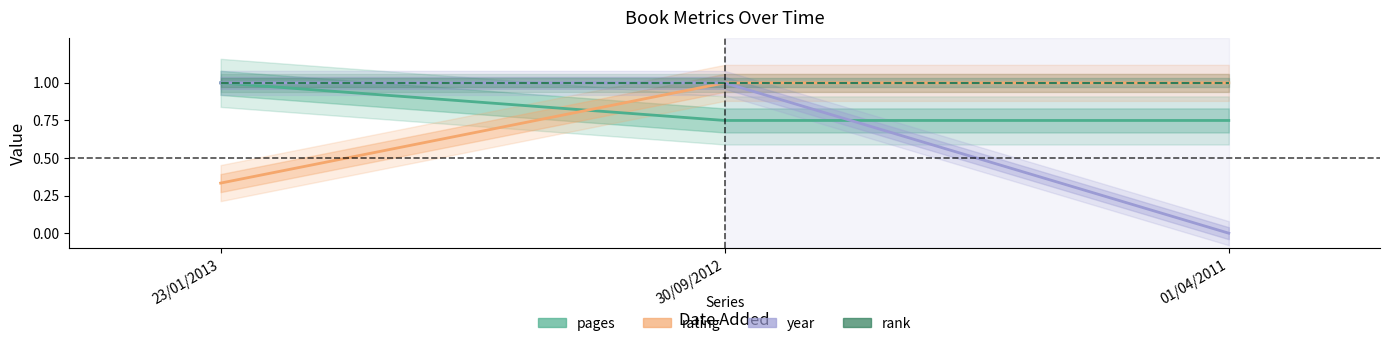

List the labels in order of pages value, smallest first.

30/09/2012, 01/04/2011, 23/01/2013